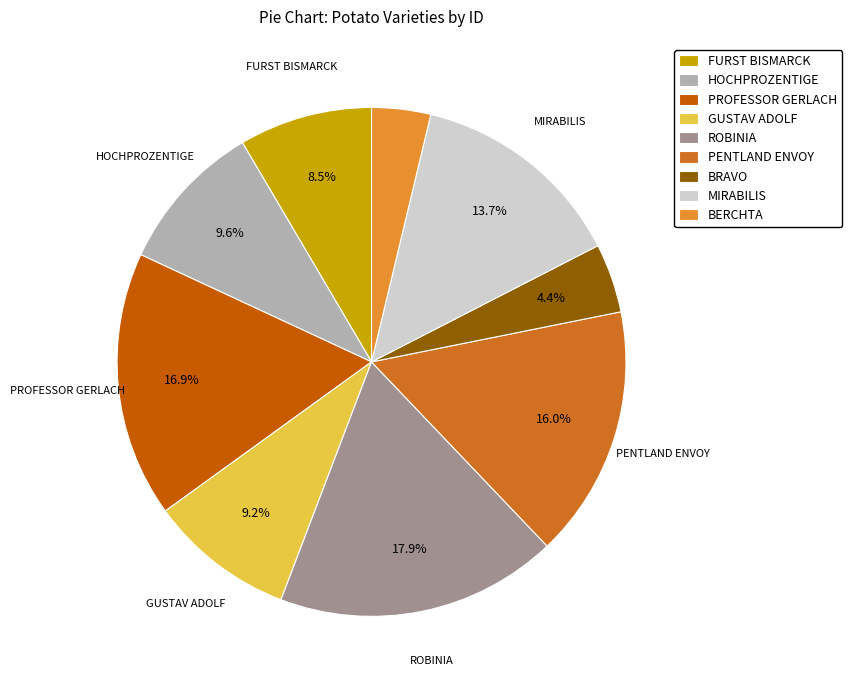

Which has a higher value, PROFESSOR GERLACH or BERCHTA?

PROFESSOR GERLACH